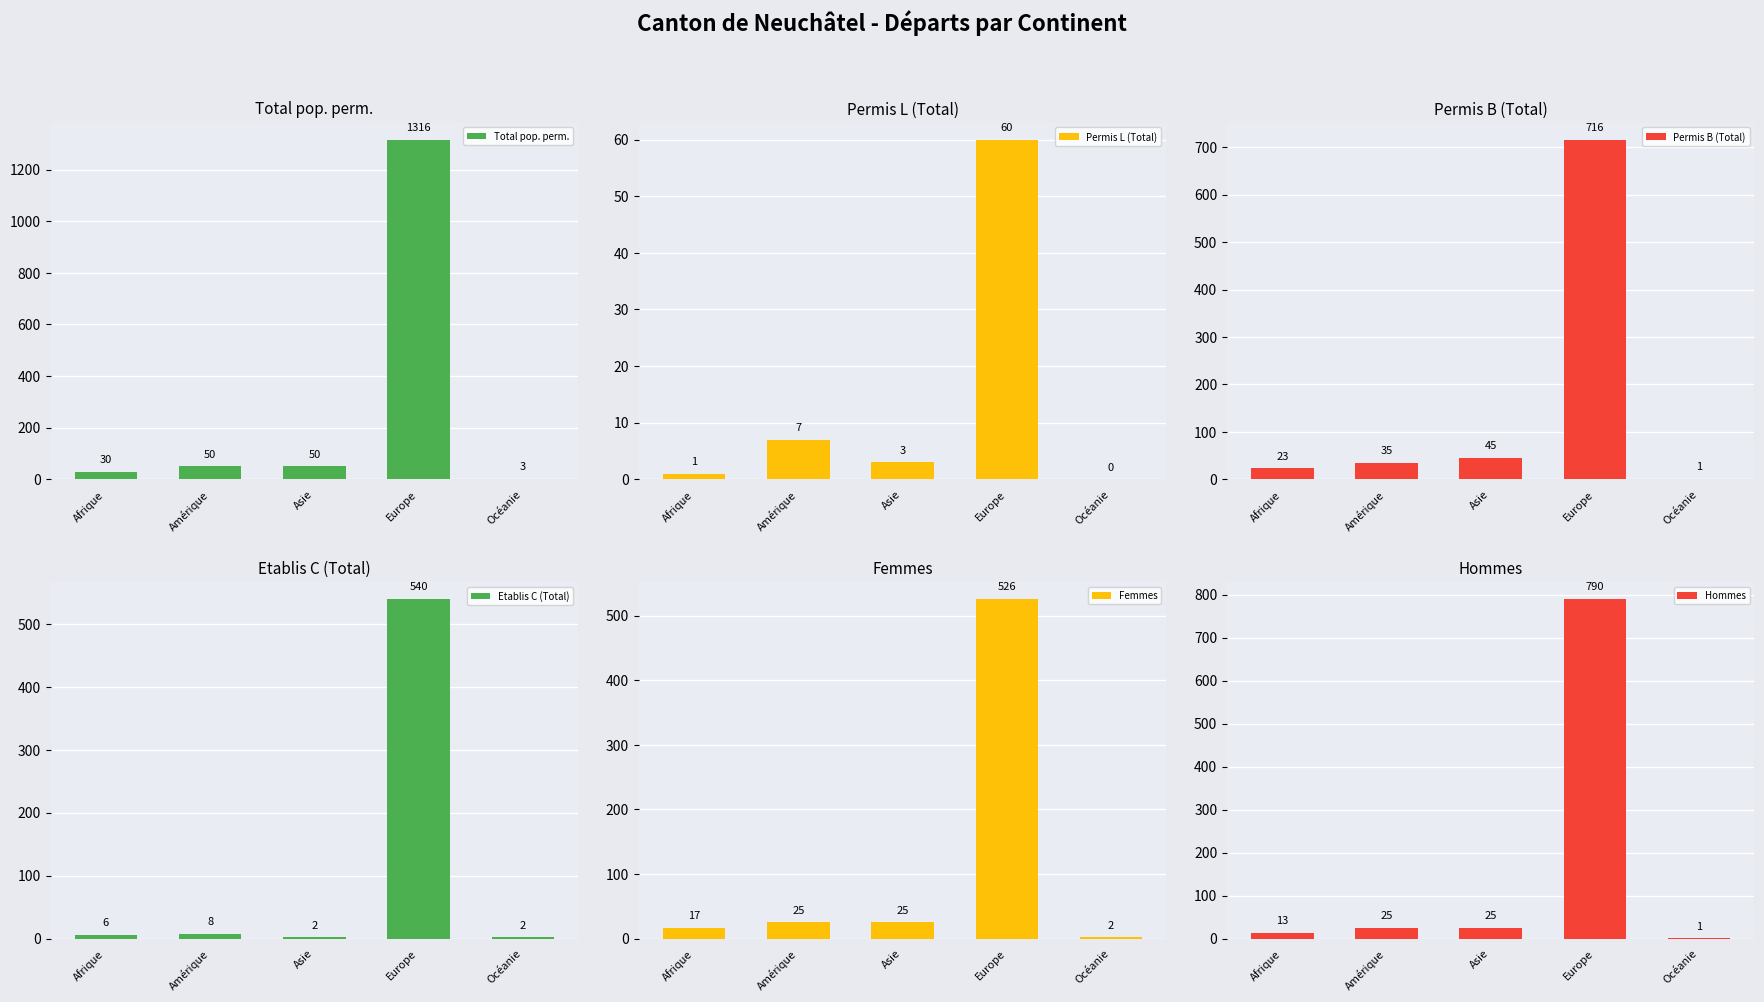

True or false: Etablis C (Total) has a value of 8 at Amérique.

True